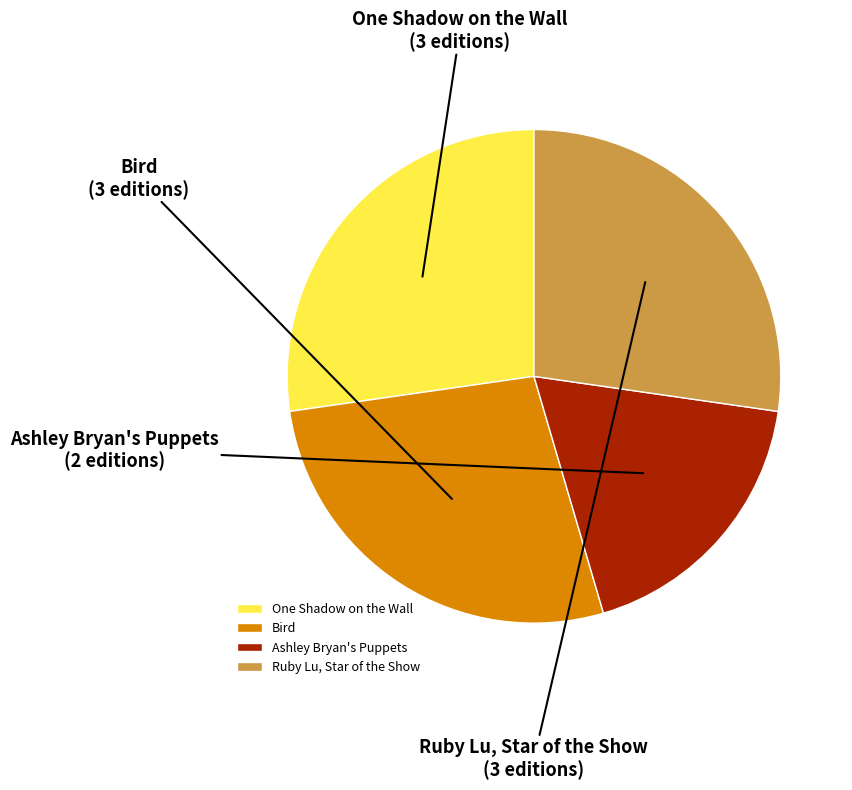

How many slices are in this pie chart?

4